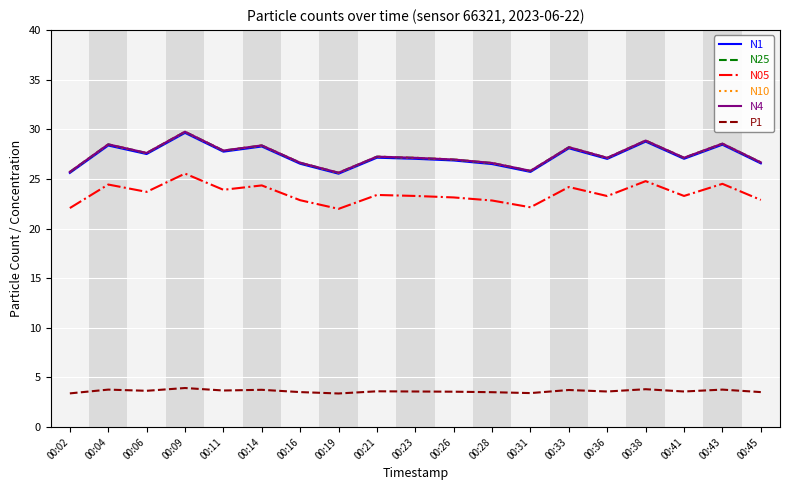

Is the value of N05 at 00:19 greater than the value of N10 at 00:14?

No